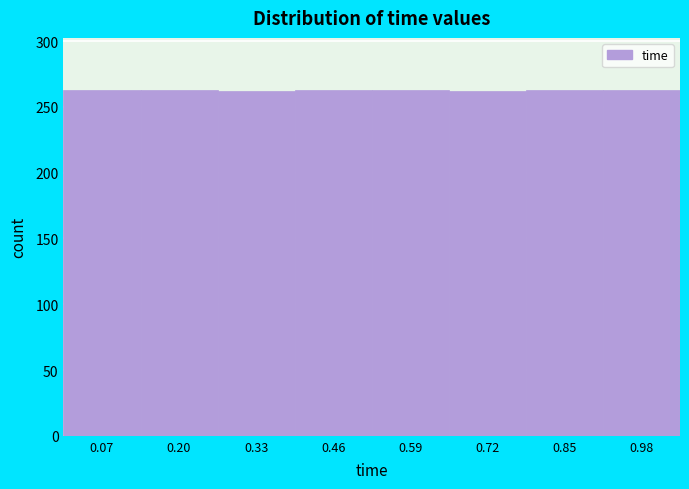

Reading left to right, transcribe this chart: for each bar, give the range it covers on the x-axis and its height. Neither the bar edges nor the heights are printed on the chart, so give them approximately, as read against the axes.

0.00 to 0.14: 265
0.14 to 0.26: 265
0.26 to 0.40: 260
0.40 to 0.52: 265
0.52 to 0.66: 265
0.66 to 0.78: 260
0.78 to 0.92: 265
0.92 to 1.06: 265